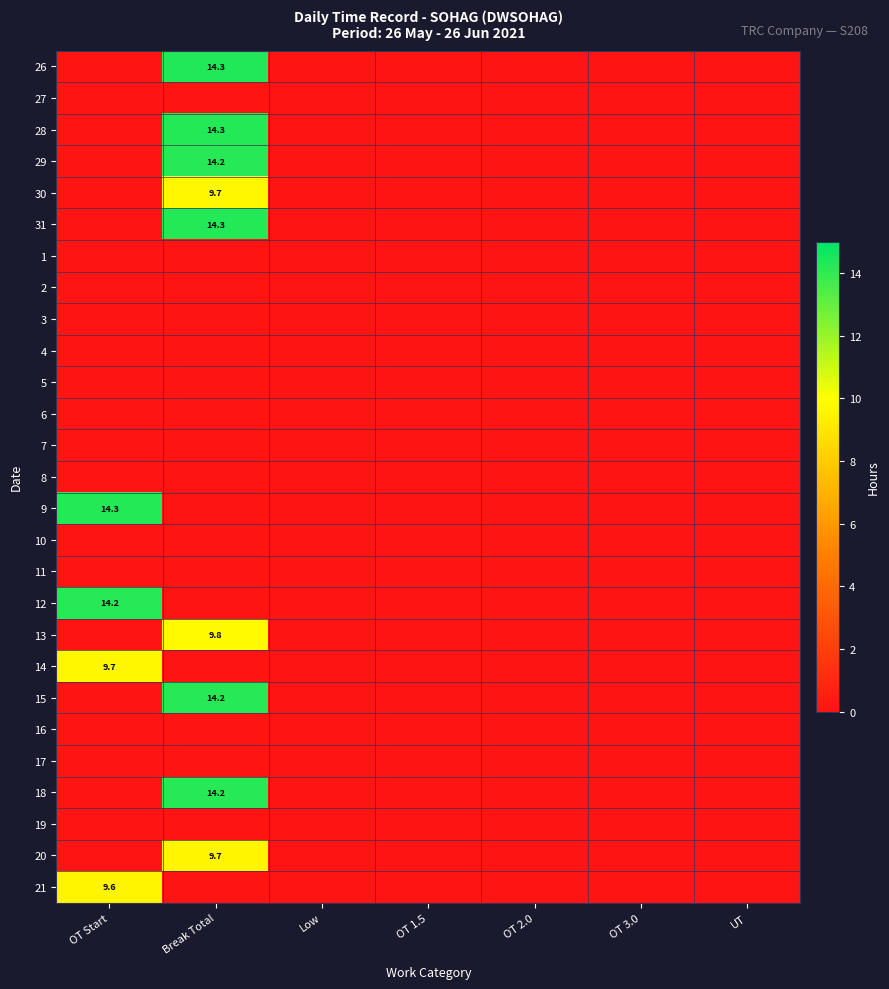

Which has a higher value, OT 2.0 or UT?

OT 2.0